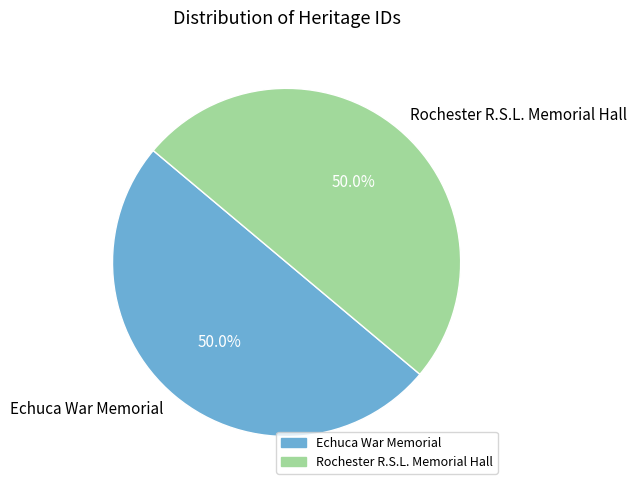

Is the sum of Rochester R.S.L. Memorial Hall and Echuca War Memorial greater than half?

Yes